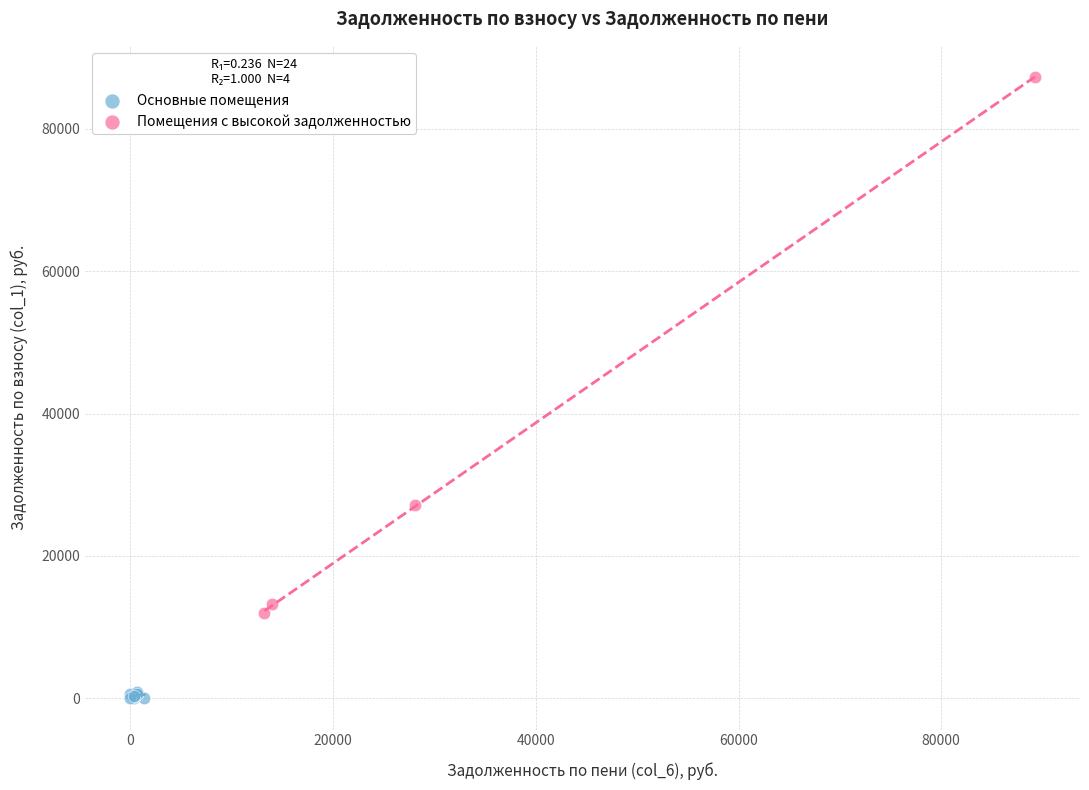

Which series reaches the minimum Y coordinate?

Основные помещения